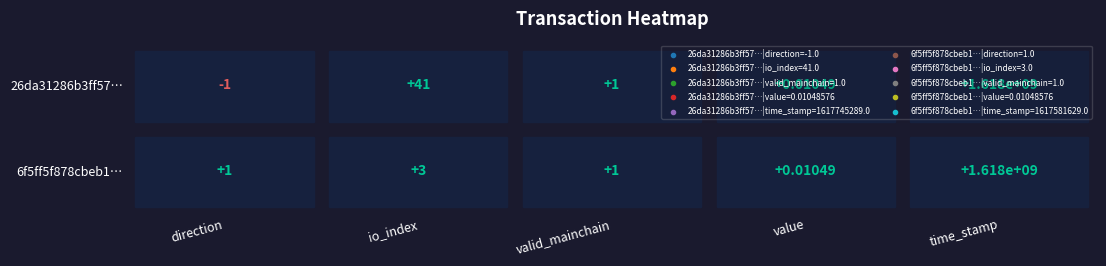

List the series in order of their peak value, highest first.

26da31286b3ff57db02434cc5437cfba030e55f, 6f5ff5f878cbeb152653d6e0da850aa521970a2